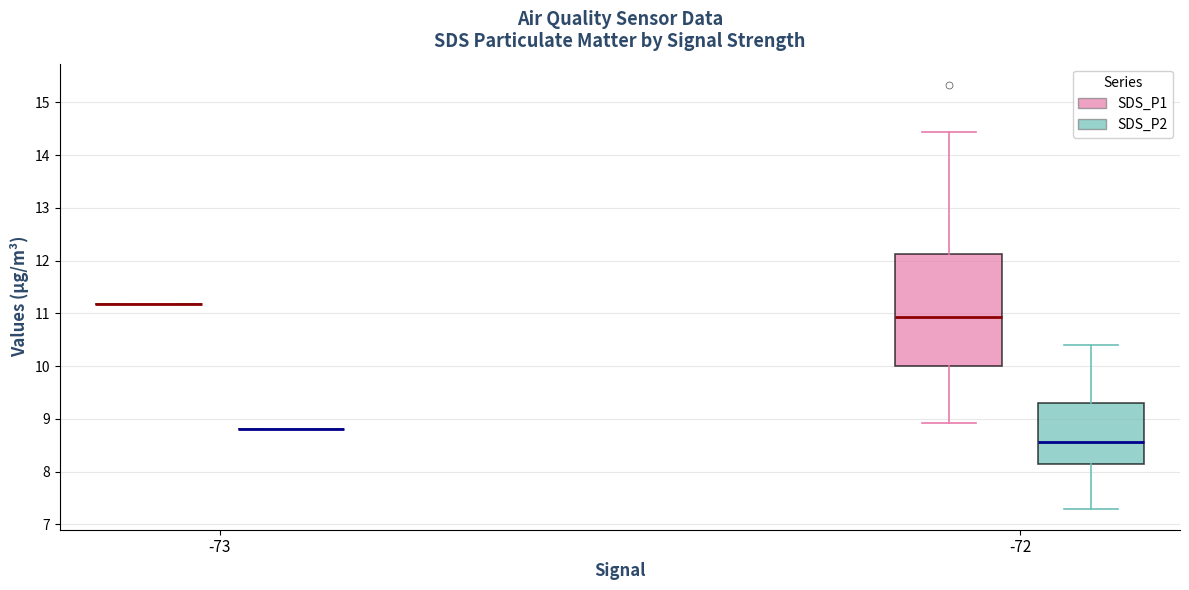

Which box is the tallest, from its lower edge to its upper edge?

-72 (SDS_P1)